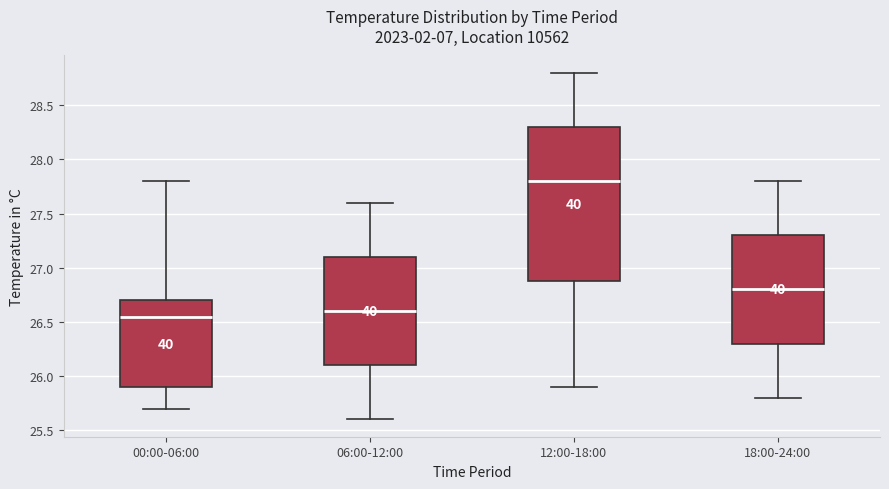

Reading left to right, transcribe this box plot: for each box, give where its median line is, the range the box spans, and where its two whiskers end, as read against the y-axis. The values are not printed on the chart, so give them approximately, as read against the axis.

00:00-06:00: median 26.55, box 25.90 to 26.70, whiskers 25.70 to 27.80
06:00-12:00: median 26.60, box 26.10 to 27.10, whiskers 25.60 to 27.60
12:00-18:00: median 27.80, box 26.90 to 28.30, whiskers 25.90 to 28.80
18:00-24:00: median 26.80, box 26.30 to 27.30, whiskers 25.80 to 27.80